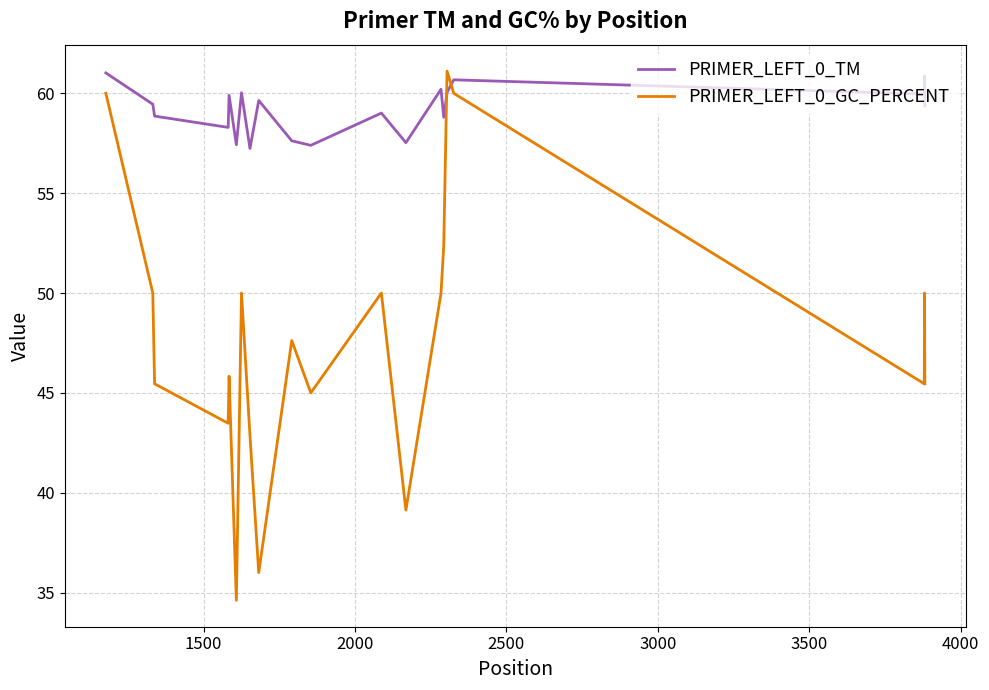

What is the maximum value for PRIMER_LEFT_0_GC_PERCENT?

61.1